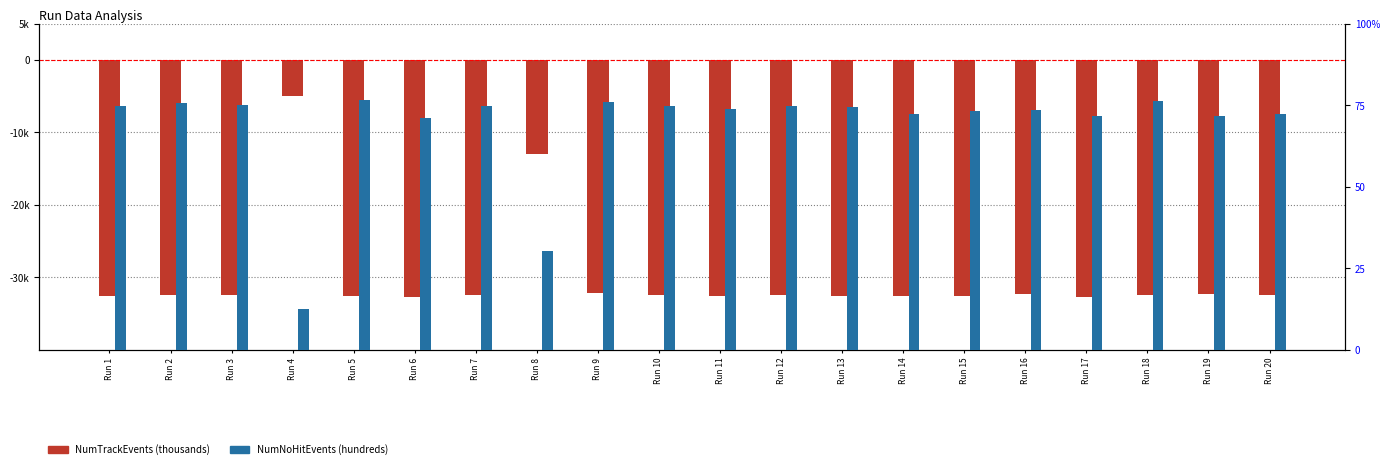

What is the difference between the second highest and second lowest values in the NumTrackEvents series?

19.7